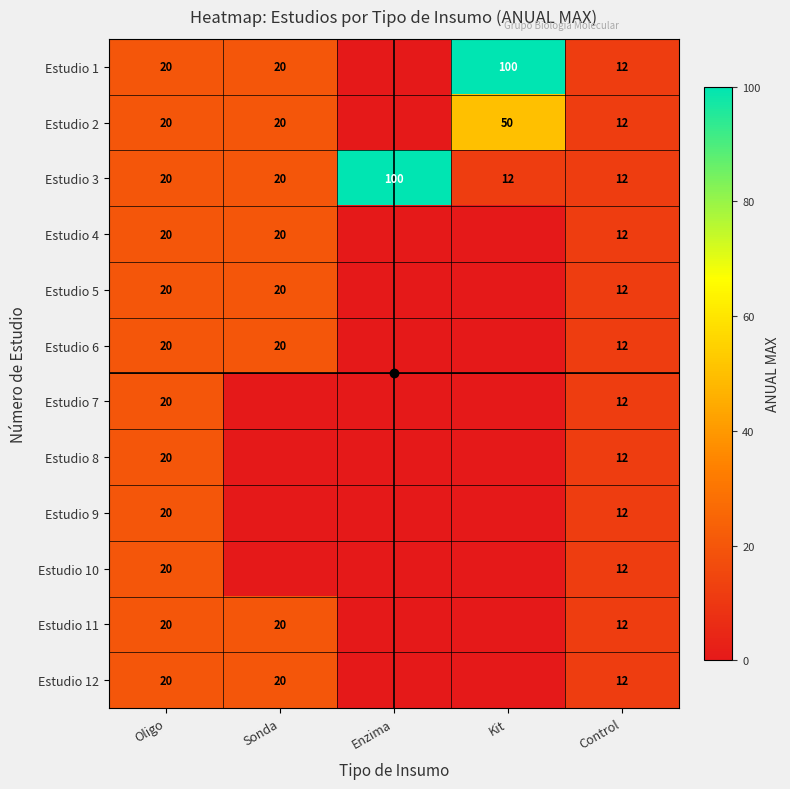

True or false: Estudio 1 has a value of 17 at Control.

False